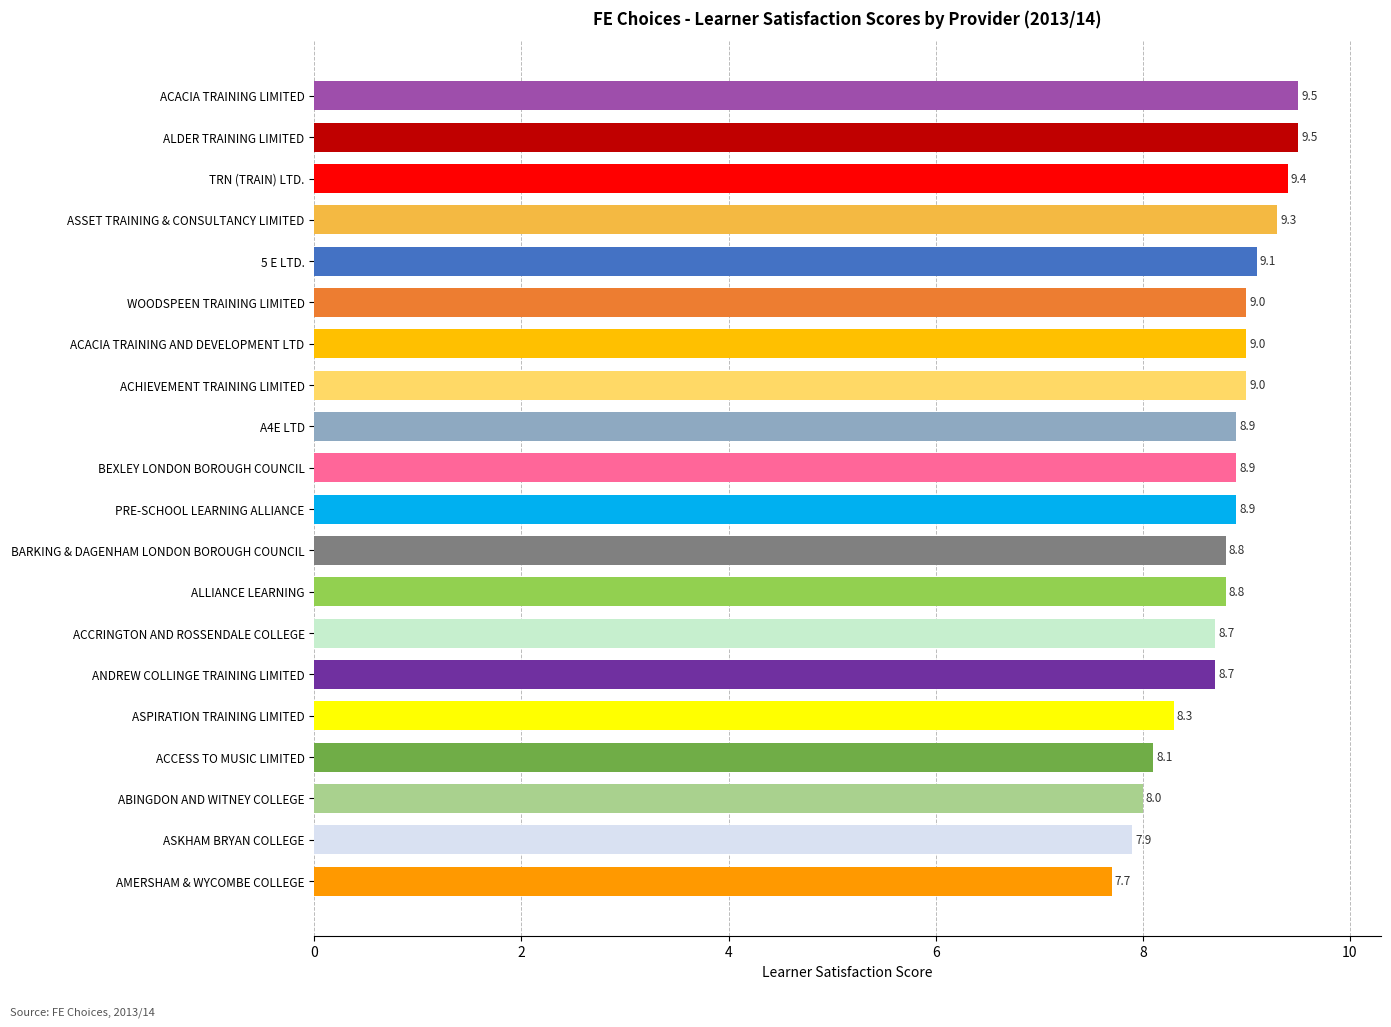

Which has a higher value, BARKING & DAGENHAM LONDON BOROUGH COUNCIL or ACCESS TO MUSIC LIMITED?

BARKING & DAGENHAM LONDON BOROUGH COUNCIL